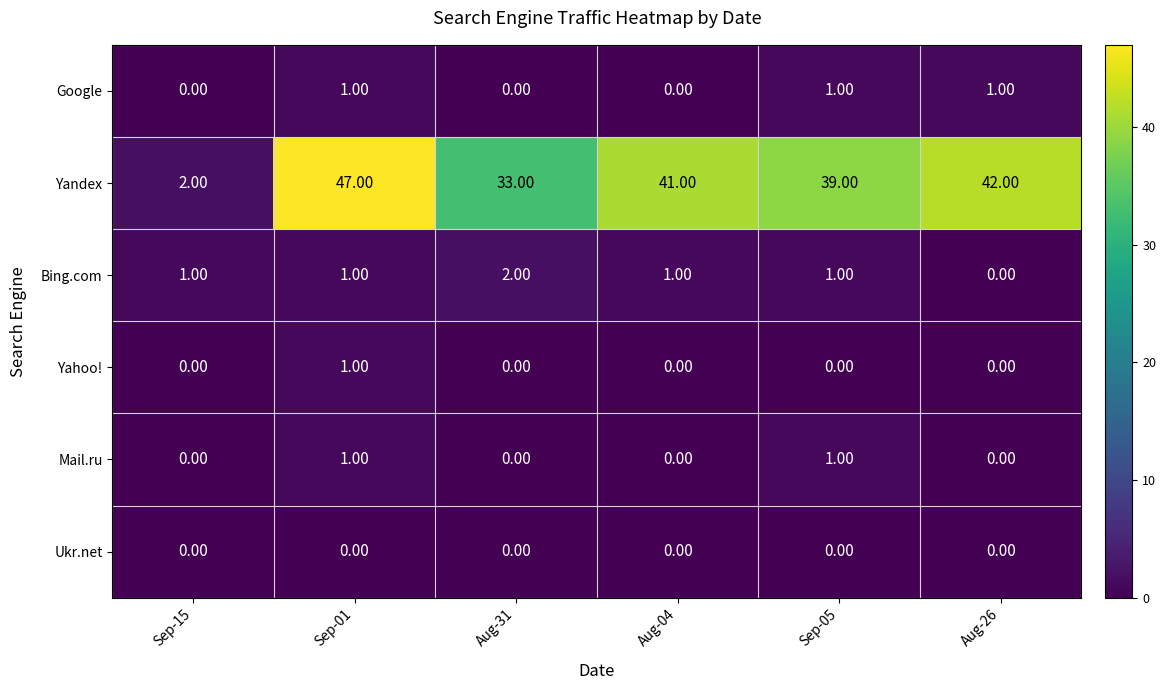

What is the difference between the highest and lowest values at Sep-05?

39